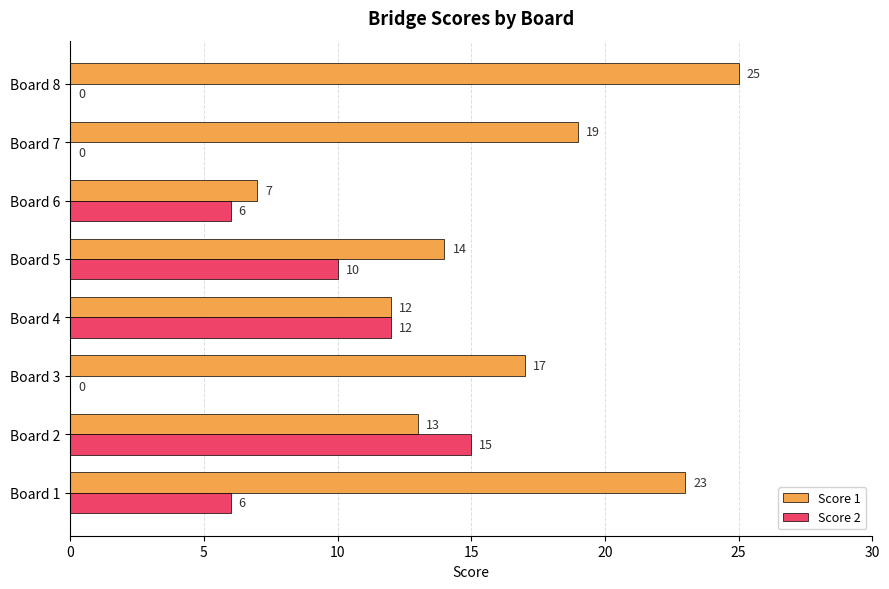

Between Board 3 and Board 6, which series saw the biggest shift?

Score 1